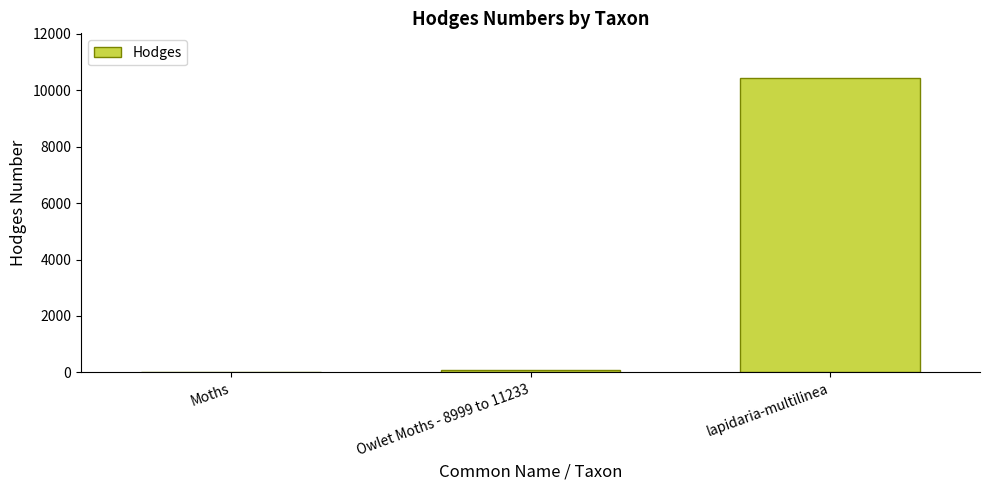

What is the ratio of the value at lapidaria-multilinea to the value at Moths?

360.2